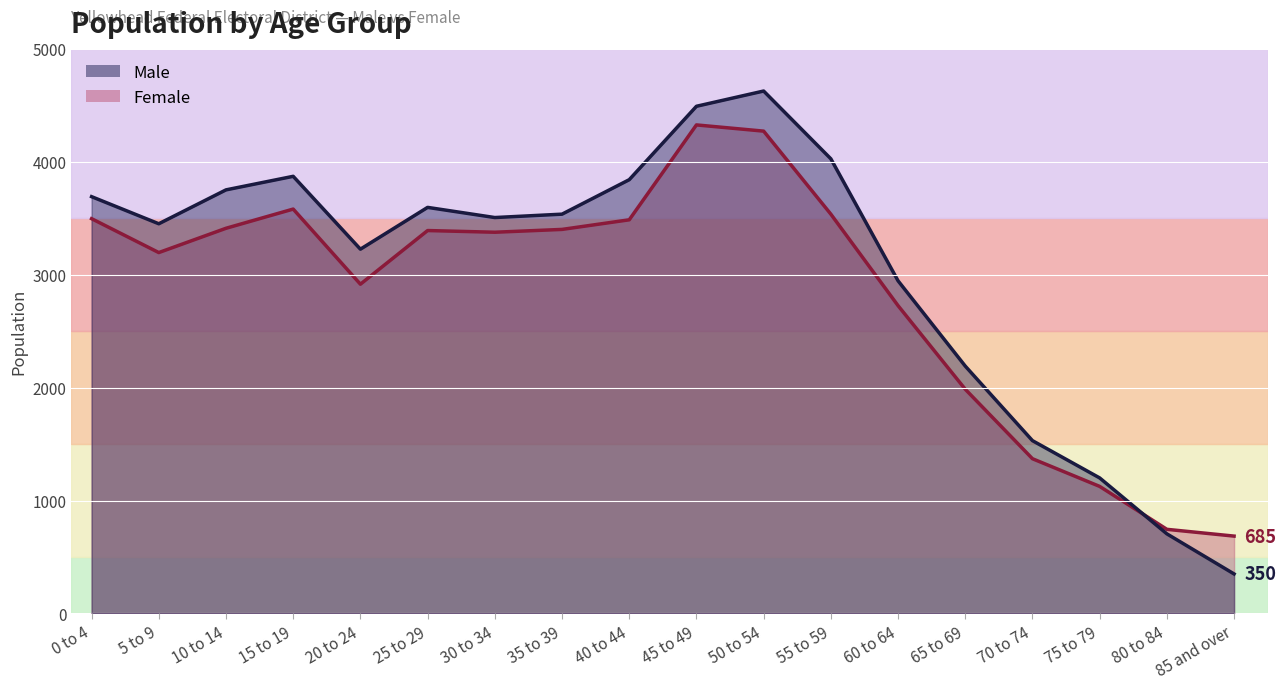

Rank the series at 60 to 64 from highest to lowest value.

Male, Female